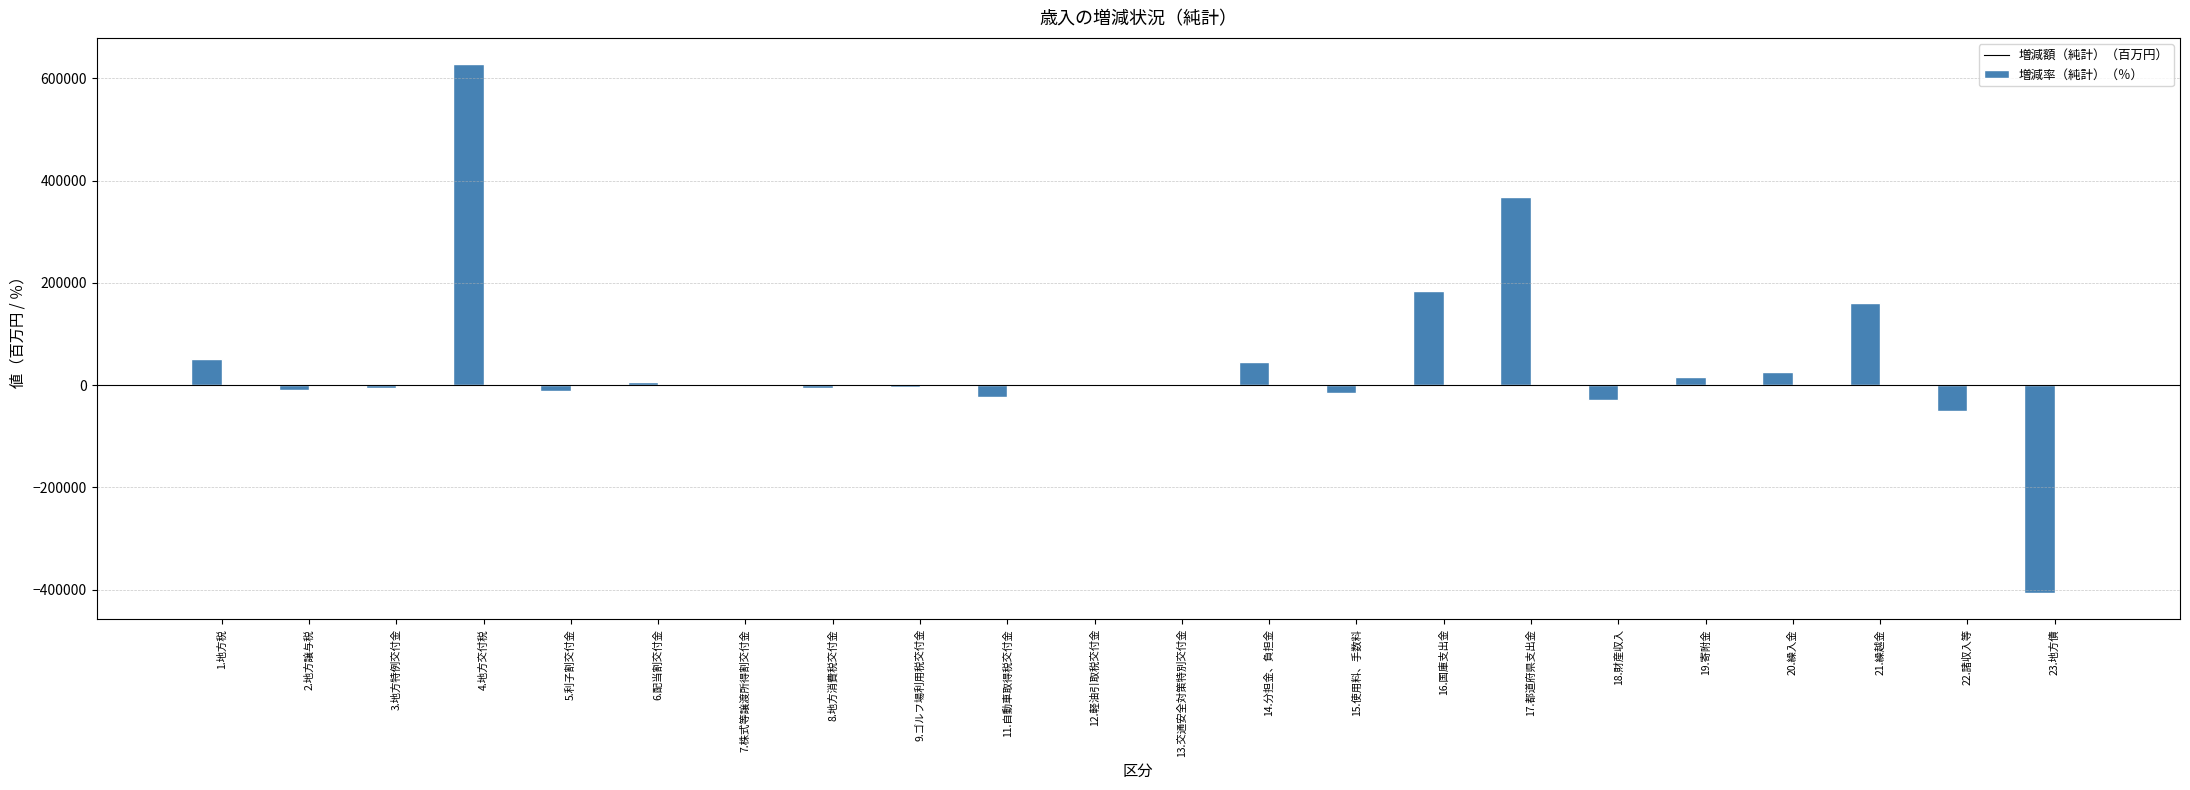

Which series has the largest total across all categories?

増減額（純計）（百万円）